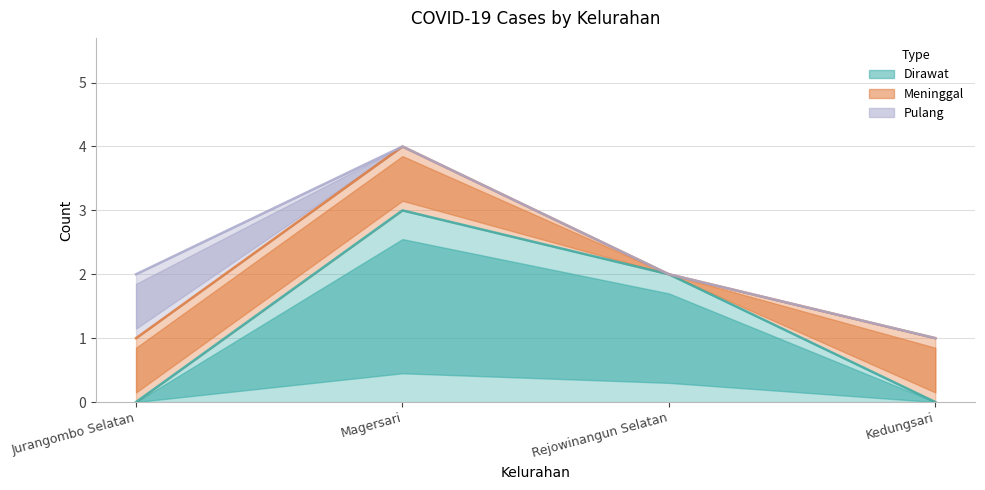

How many Meninggal values are between 1 and 2?

3